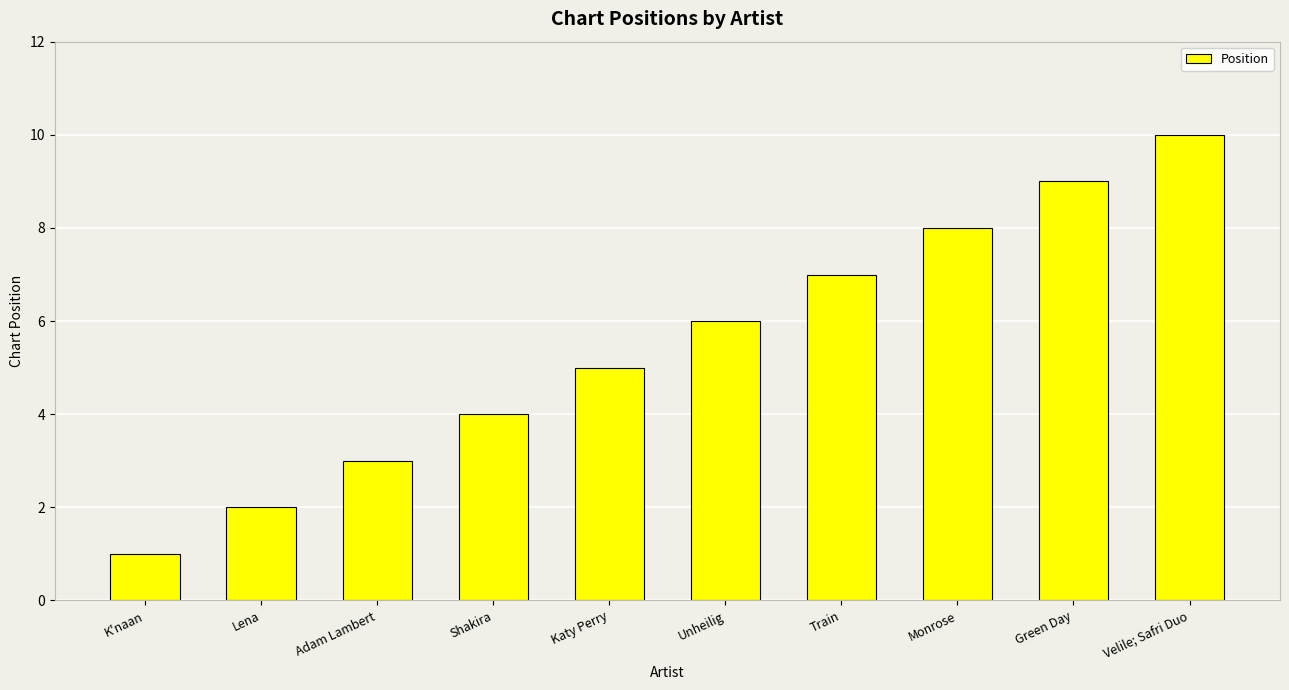

What is the approximate value at Adam Lambert?

3